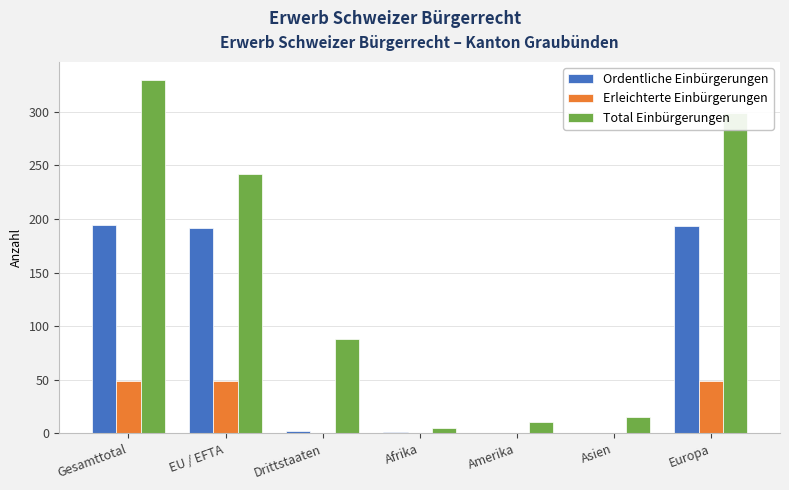

Between Amerika and Europa, which series saw the biggest shift?

Total Einbürgerungen